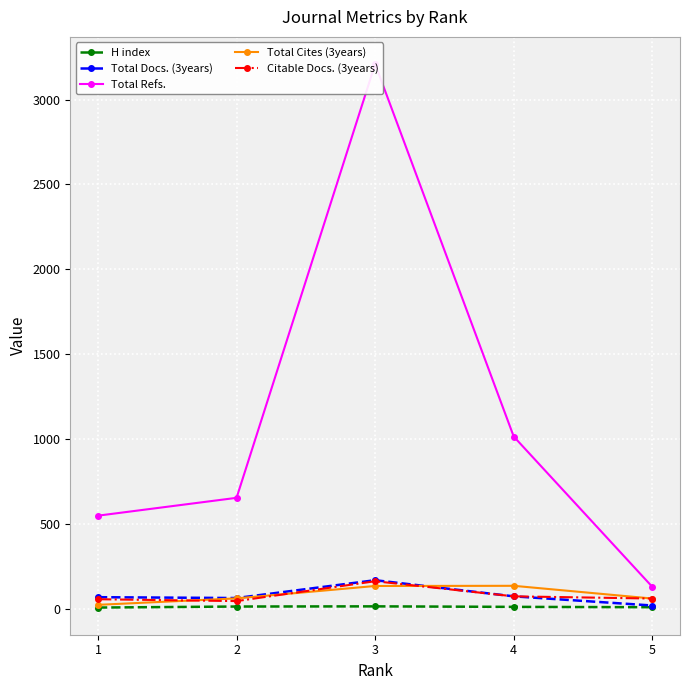

What is the difference between the Total Refs. values at 4 and 3?

2193